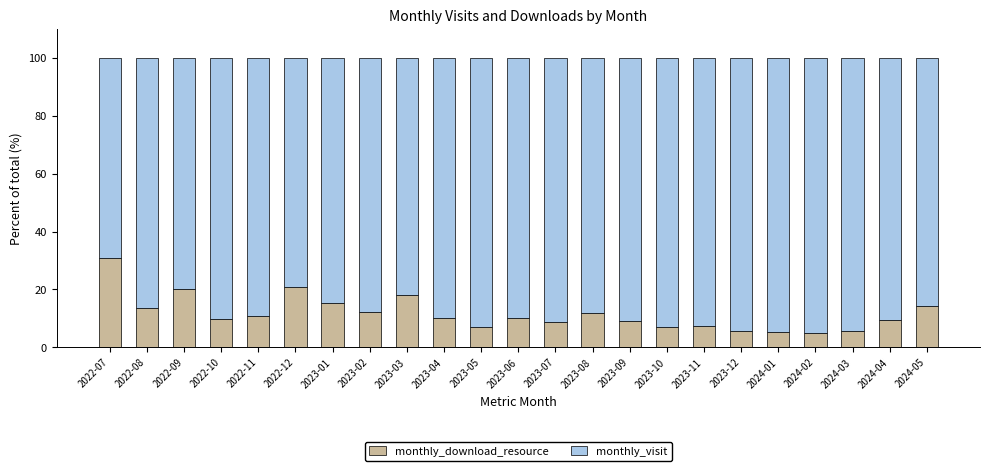

Which category has the highest value in the monthly_download_resource series?

2022-07